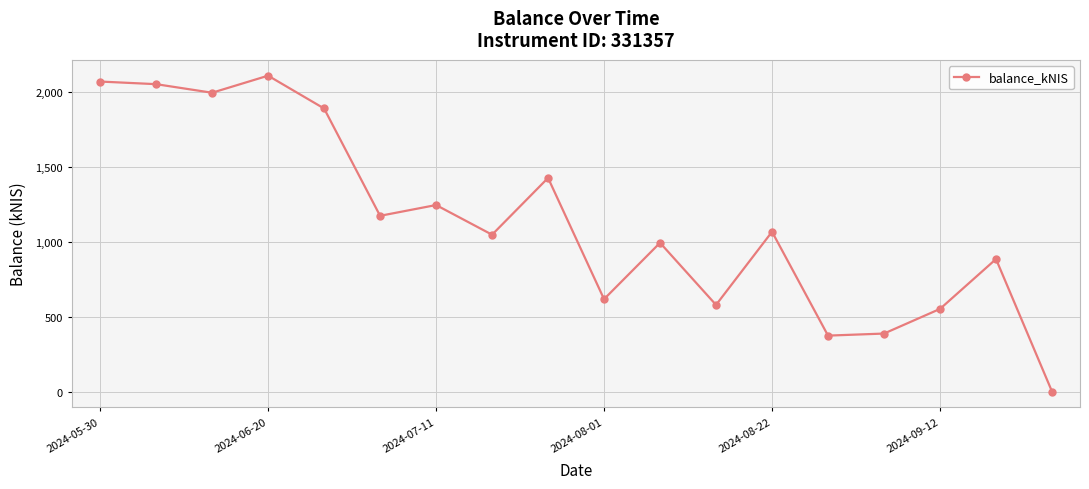

What is the difference between the maximum and second lowest values?

1735.0